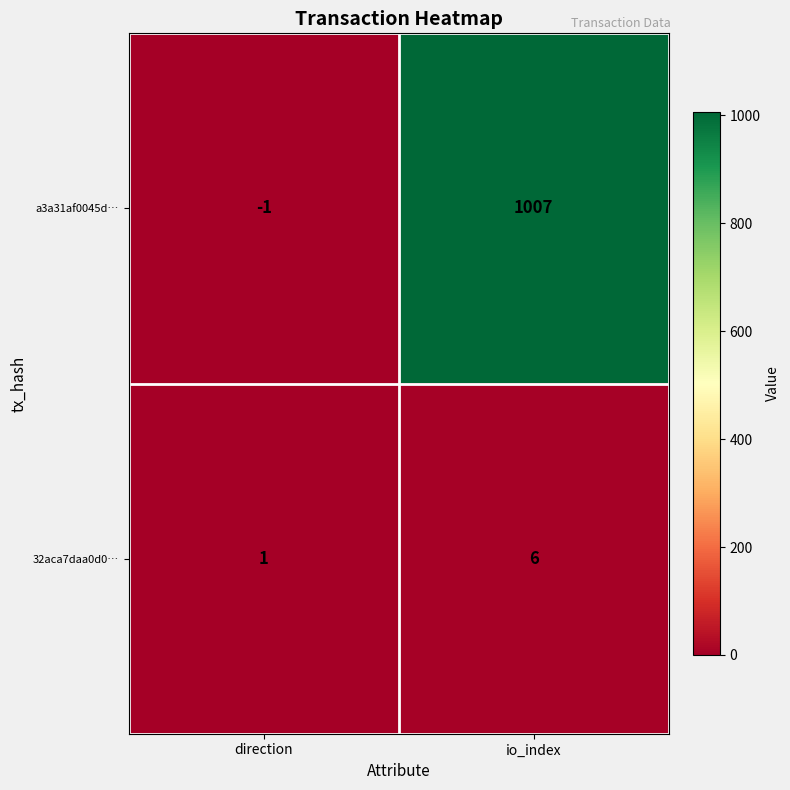

What is the difference between the 32aca7daa0d0… values at direction and io_index?

5